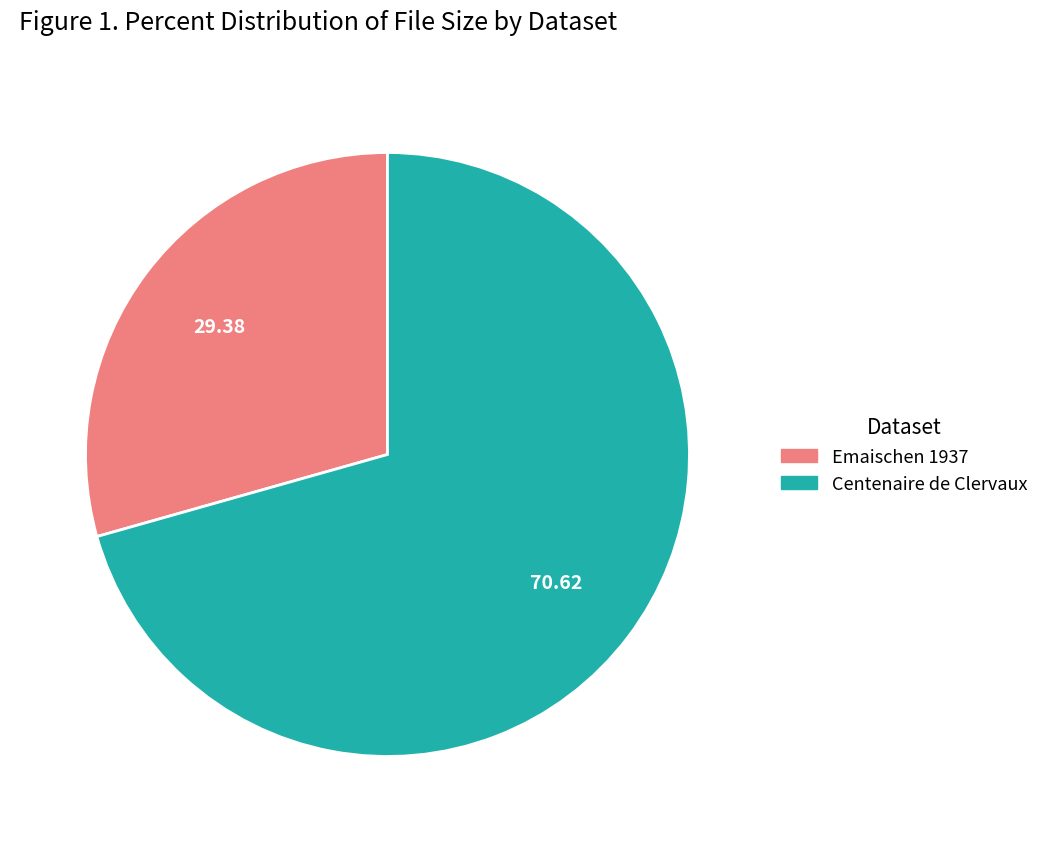

Rank the categories by value from highest to lowest.

Centenaire de Clervaux, Emaischen 1937